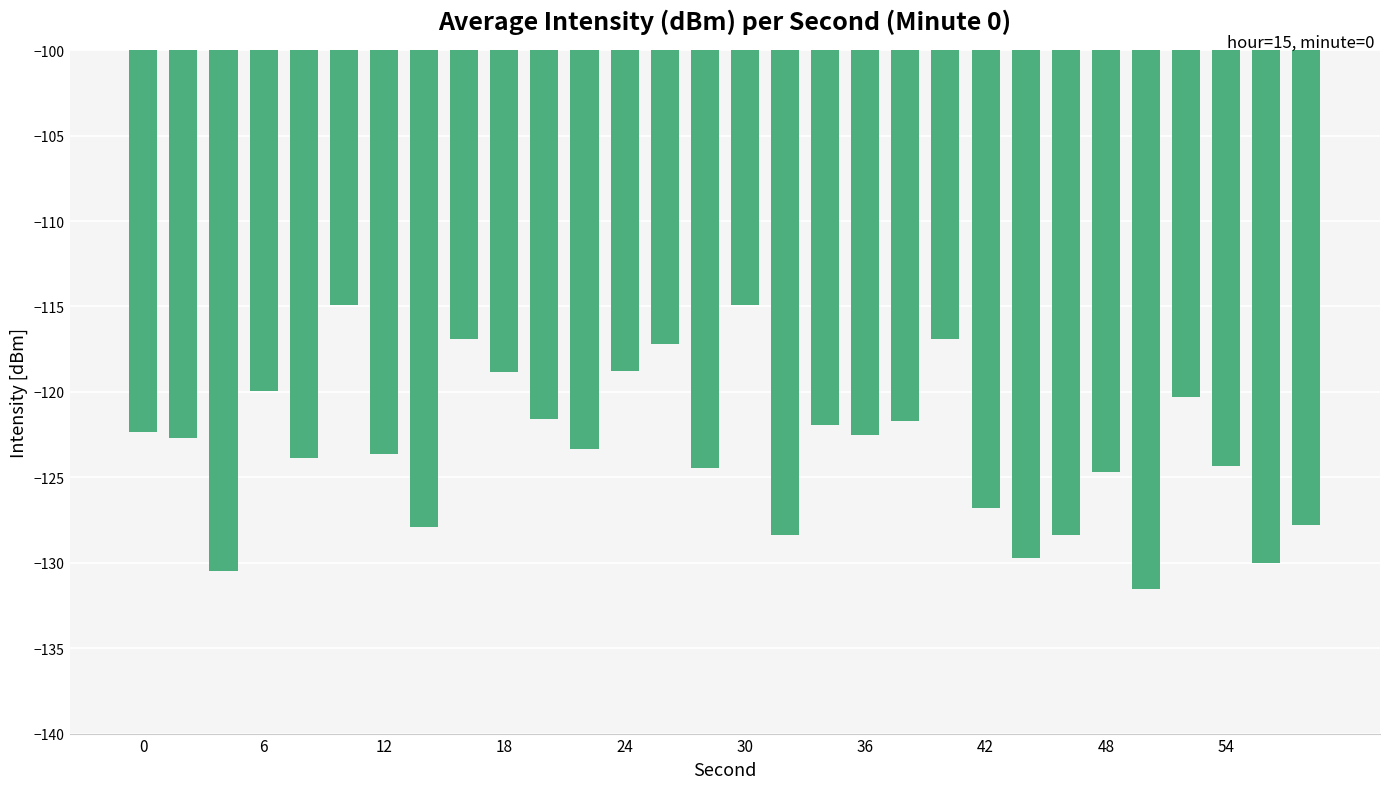

What is the difference between the maximum and minimum values?

16.6